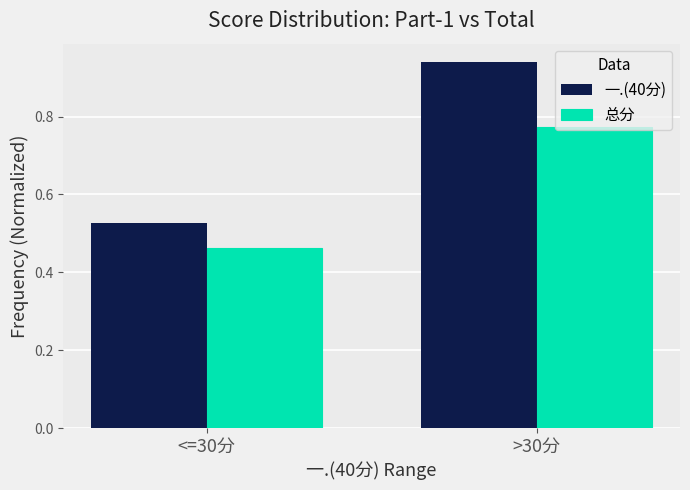

What is the average value of the 总分 series?

0.6